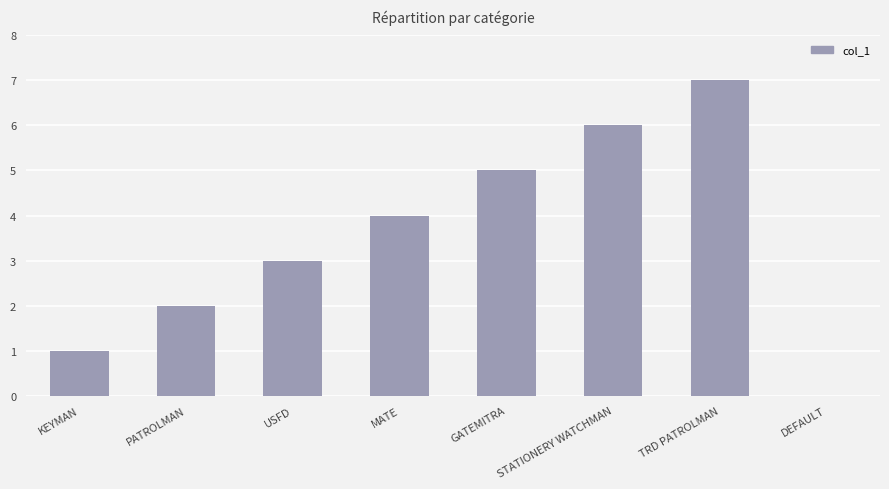

How many series are shown in this chart?

1